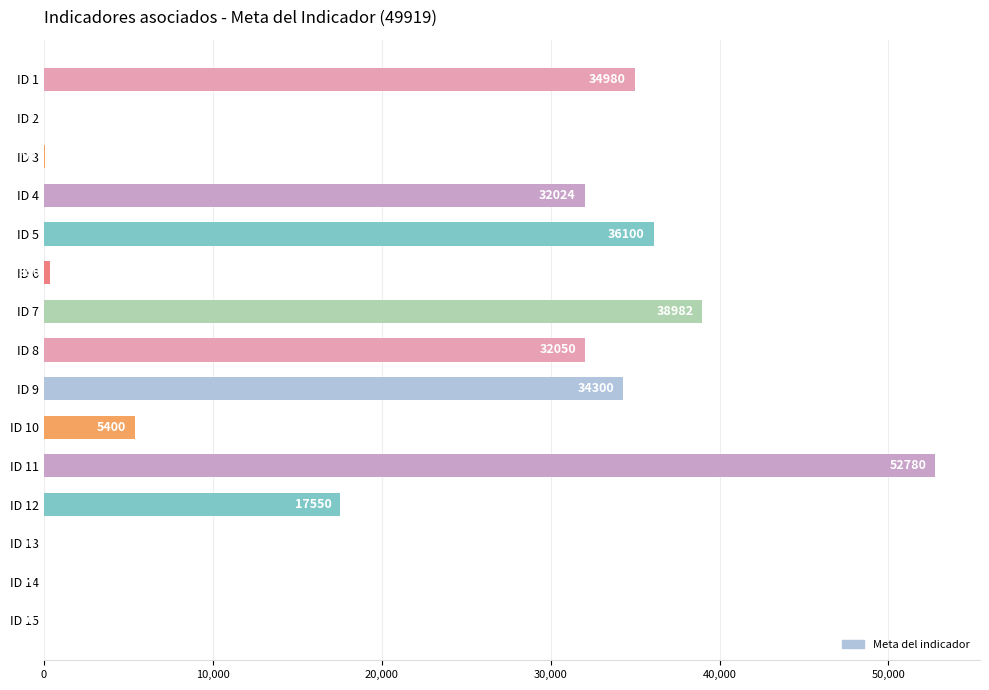

What is the maximum value shown in the chart?

52780